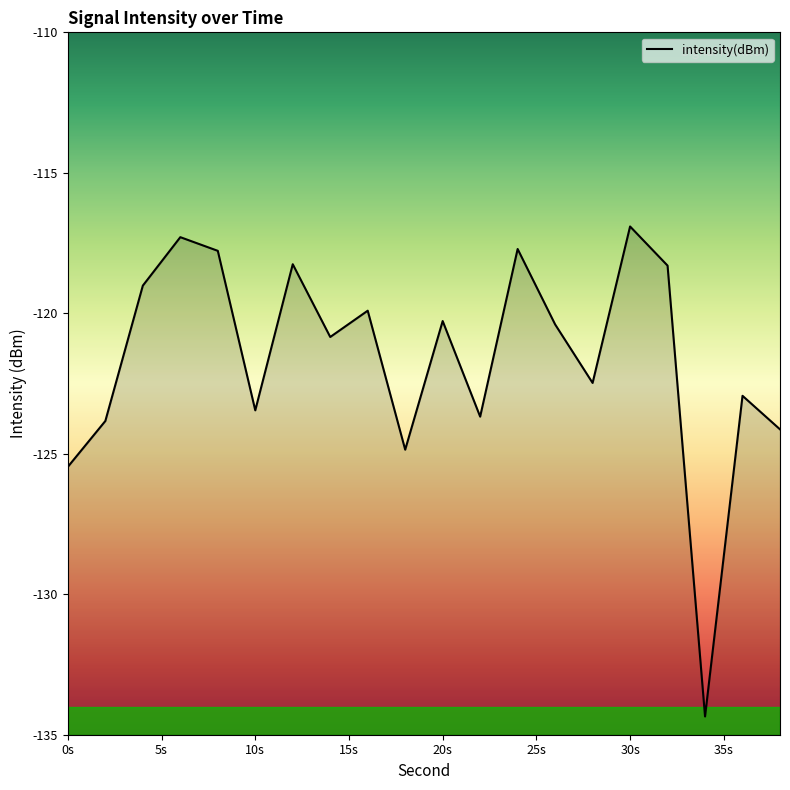

At which label does the data first exceed -120?

4